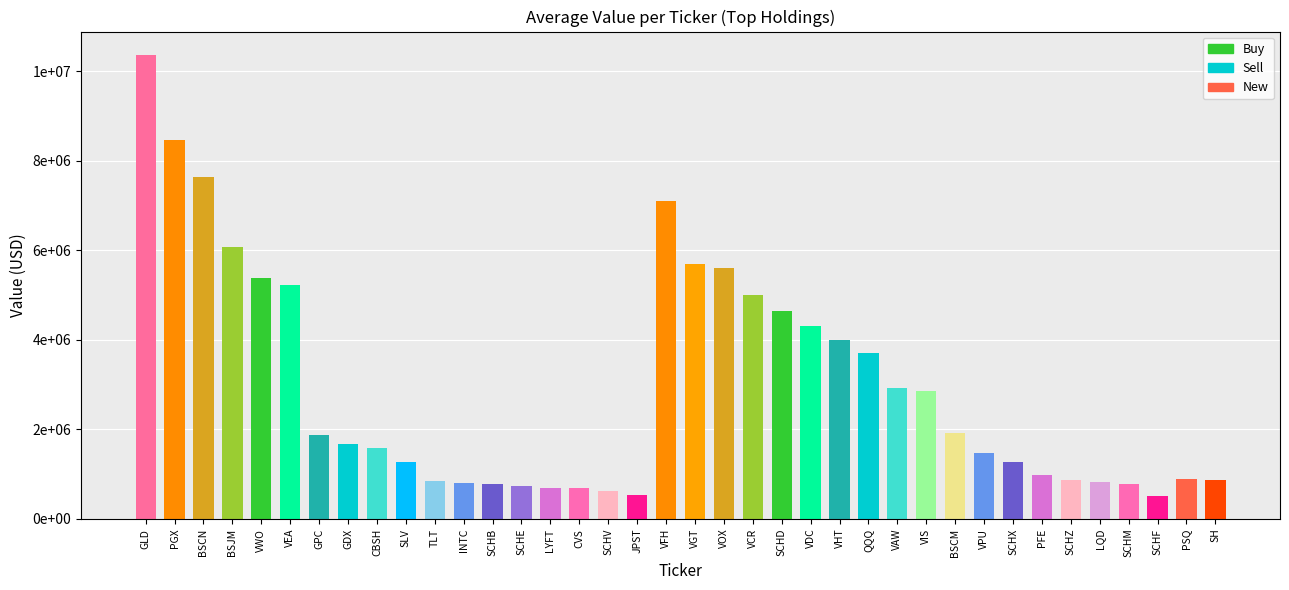

Which label corresponds to the smallest value in the chart?

SCHF